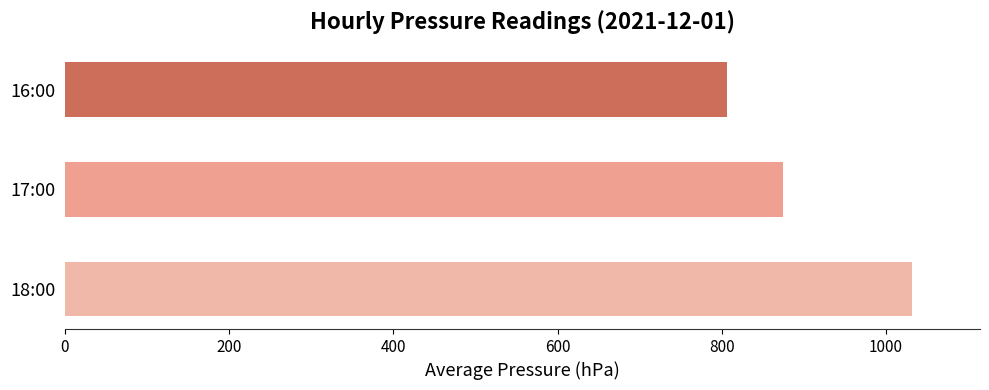

Are the bars horizontal?

Yes